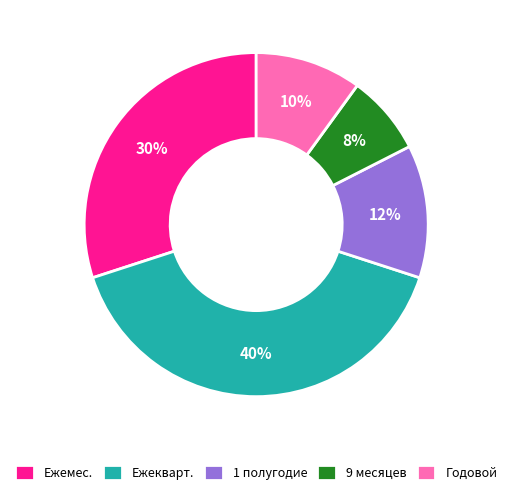

Which category has the smallest portion of the pie?

9 месяцев